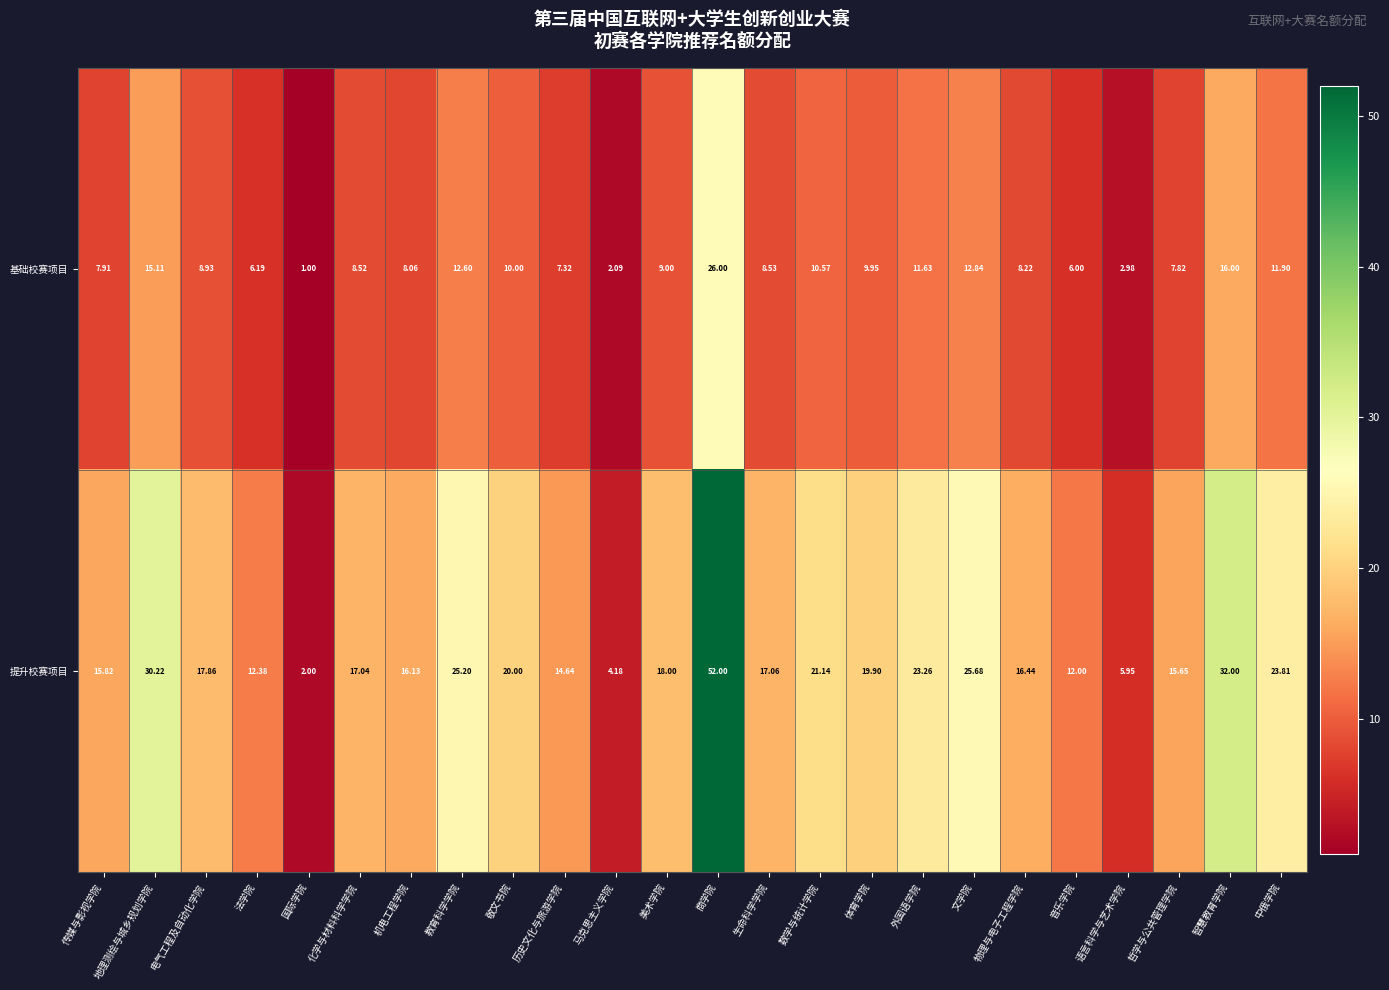

List the series in order of their peak value, highest first.

提升校赛项目, 基础校赛项目